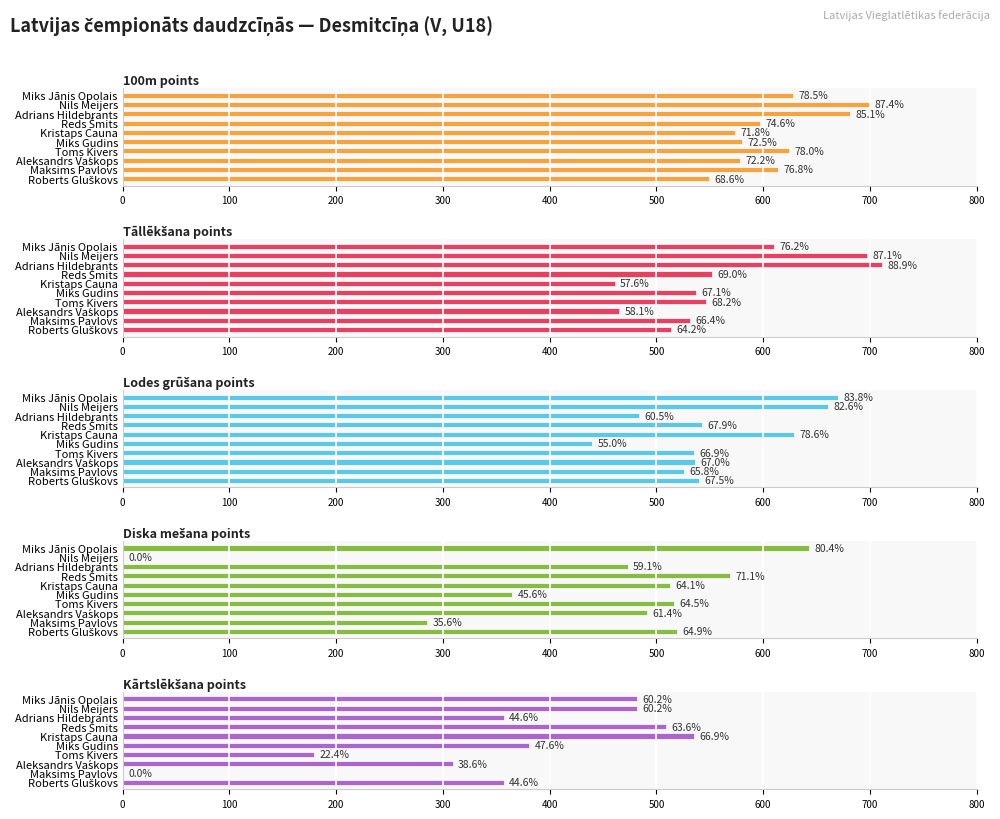

What are all the series names shown in the legend?

100m points, Tāllēkšana points, Lodes grūšana points, Diska mešana points, Kārtslēkšana points